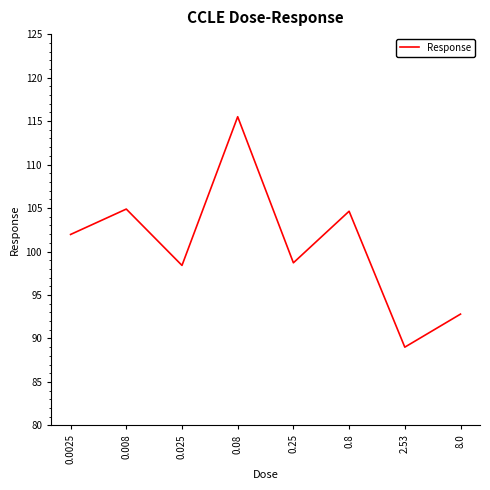

Where does the data first go above 101?

0.0025